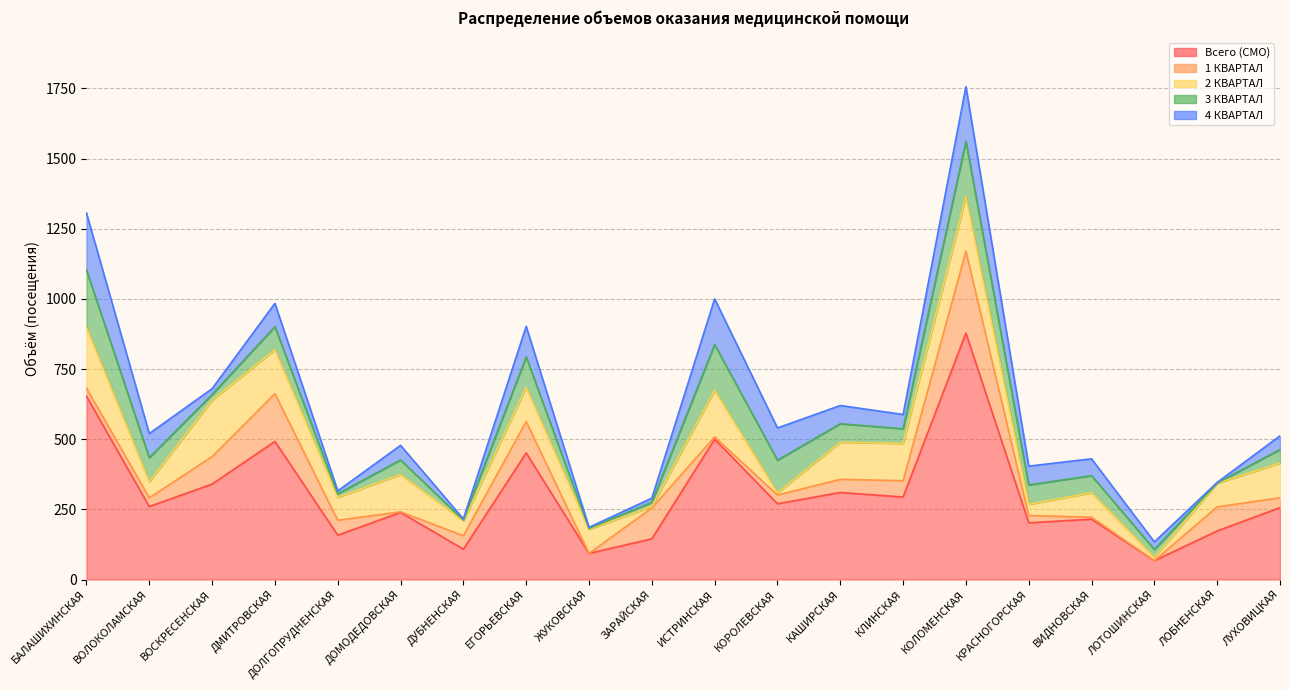

Rank the series by their maximum value, from lowest to highest.

4 КВАРТАЛ, 3 КВАРТАЛ, 2 КВАРТАЛ, 1 КВАРТАЛ, Всего (СМО)